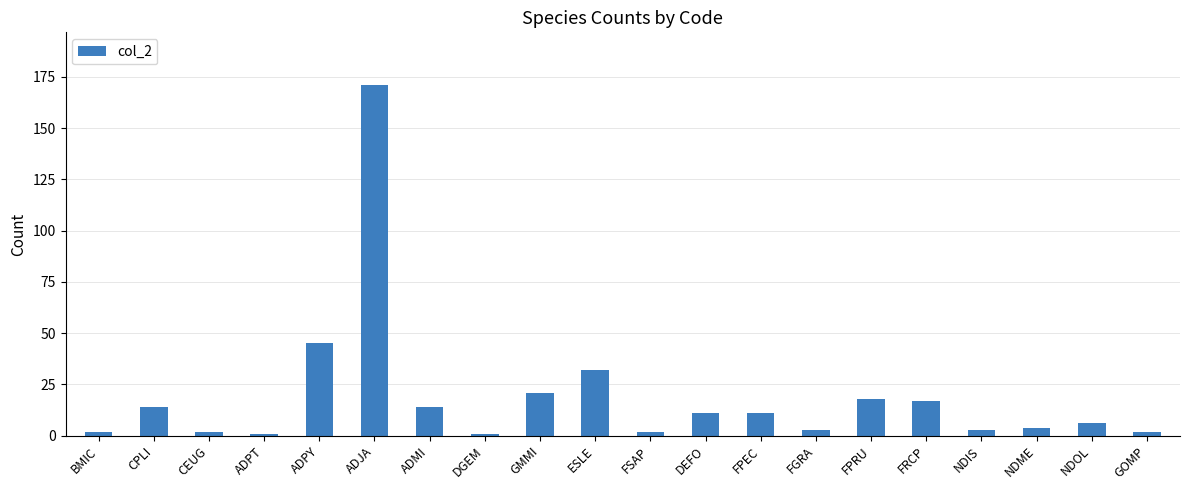

The chart shows a value of 8 at ADMI. True or false?

False